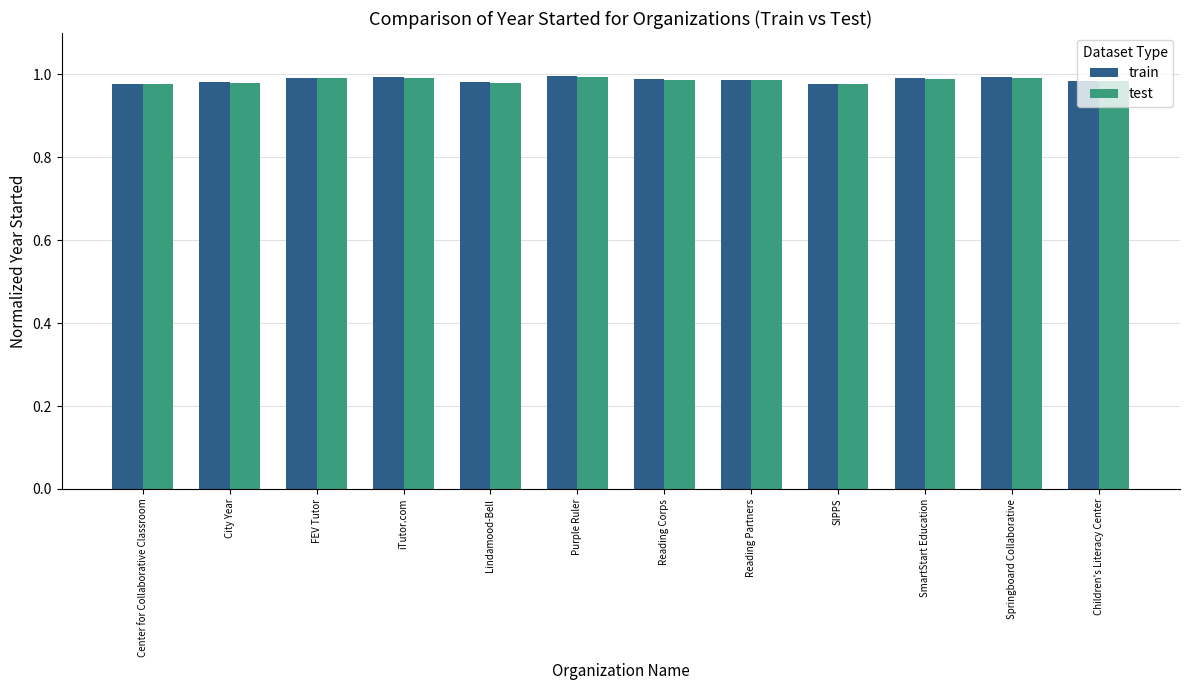

The value of test at Children's Literacy Center is 1.0. True or false?

True